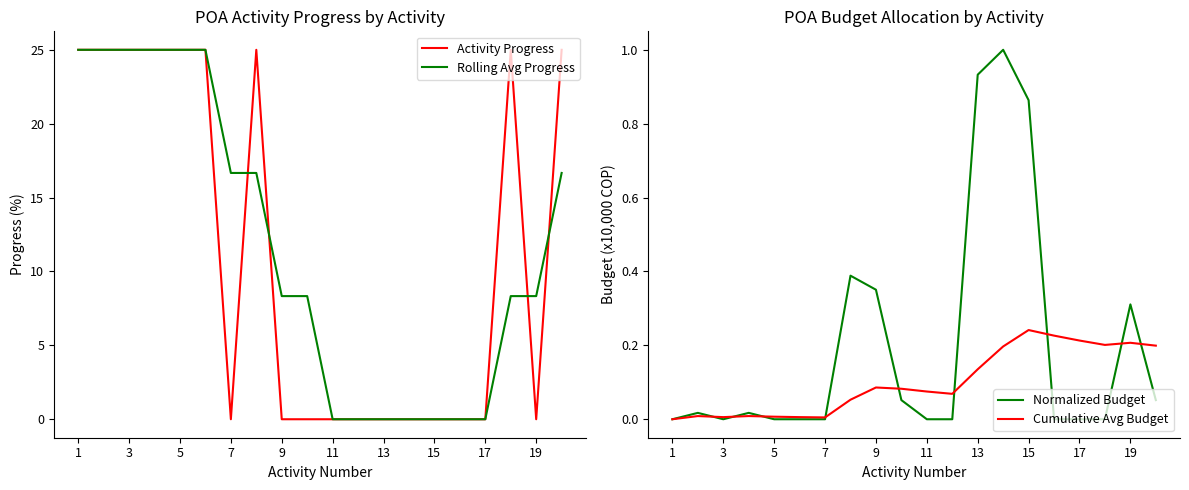

Is it true that Rolling Avg Progress equals 27.1 at 7?

False